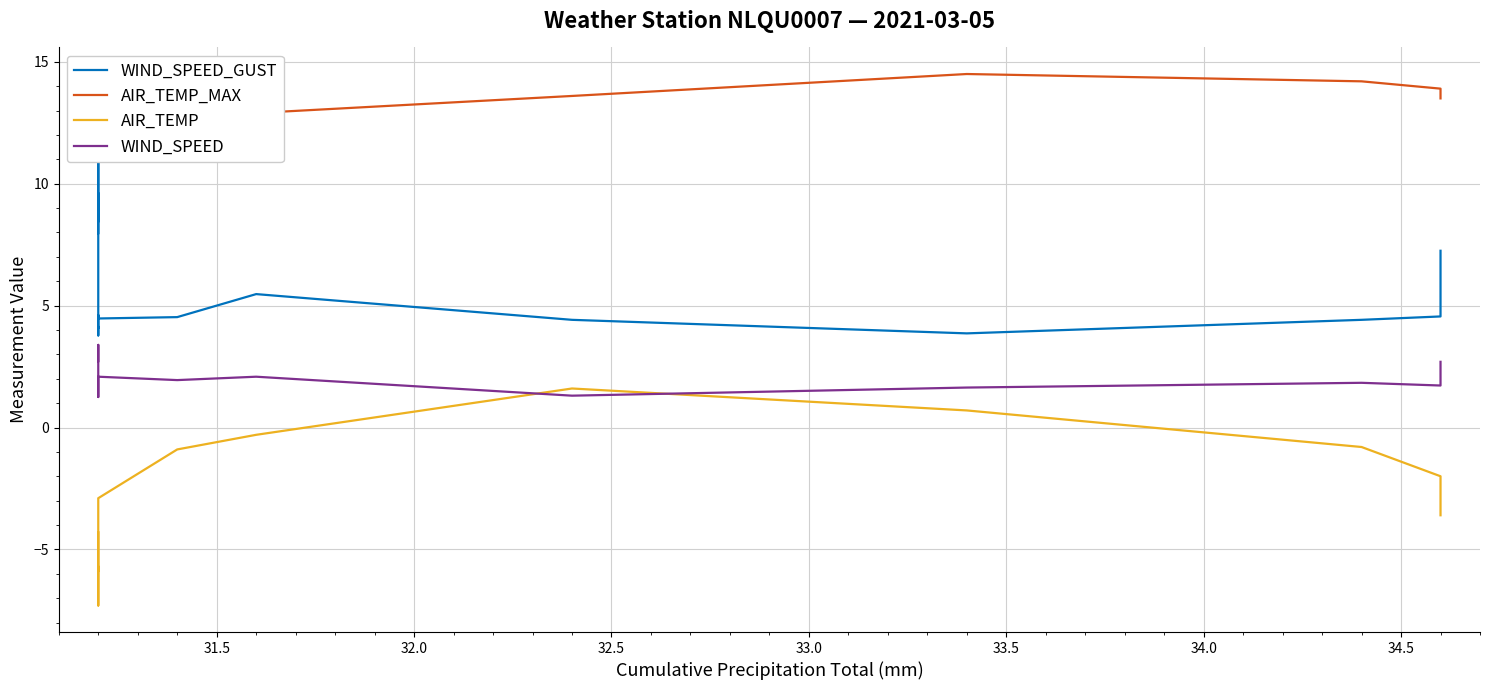

True or false: WIND_SPEED has more than 0 interior local peaks.

True